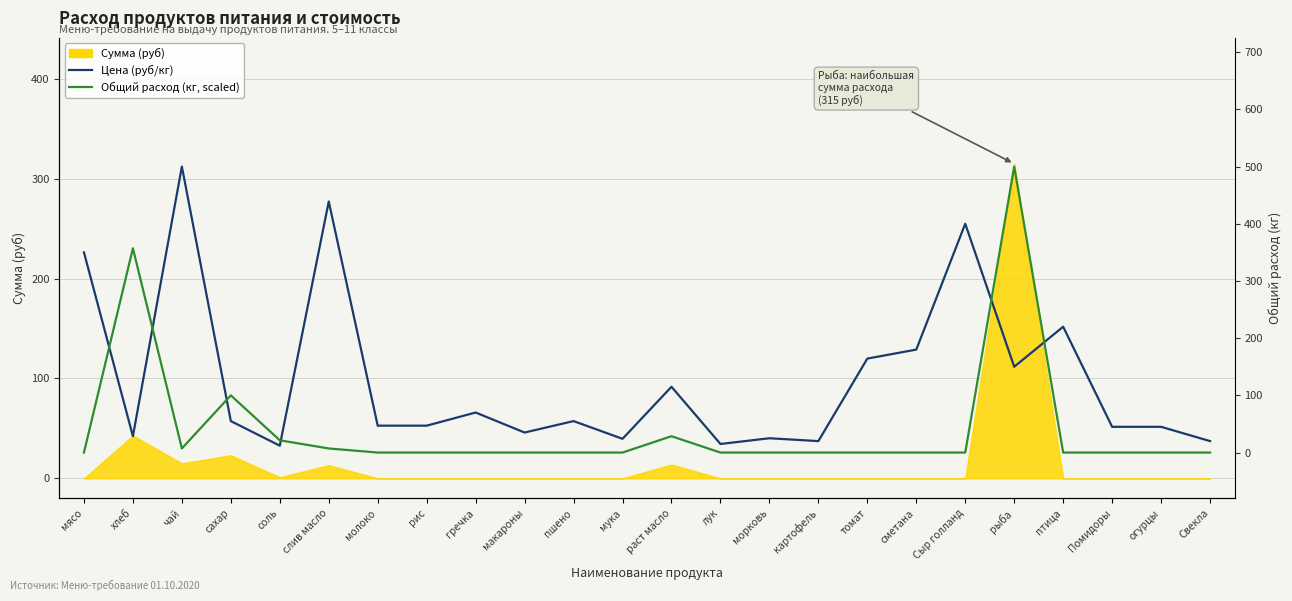

Where does the Цена (руб/кг) series first go above 55?

мясо